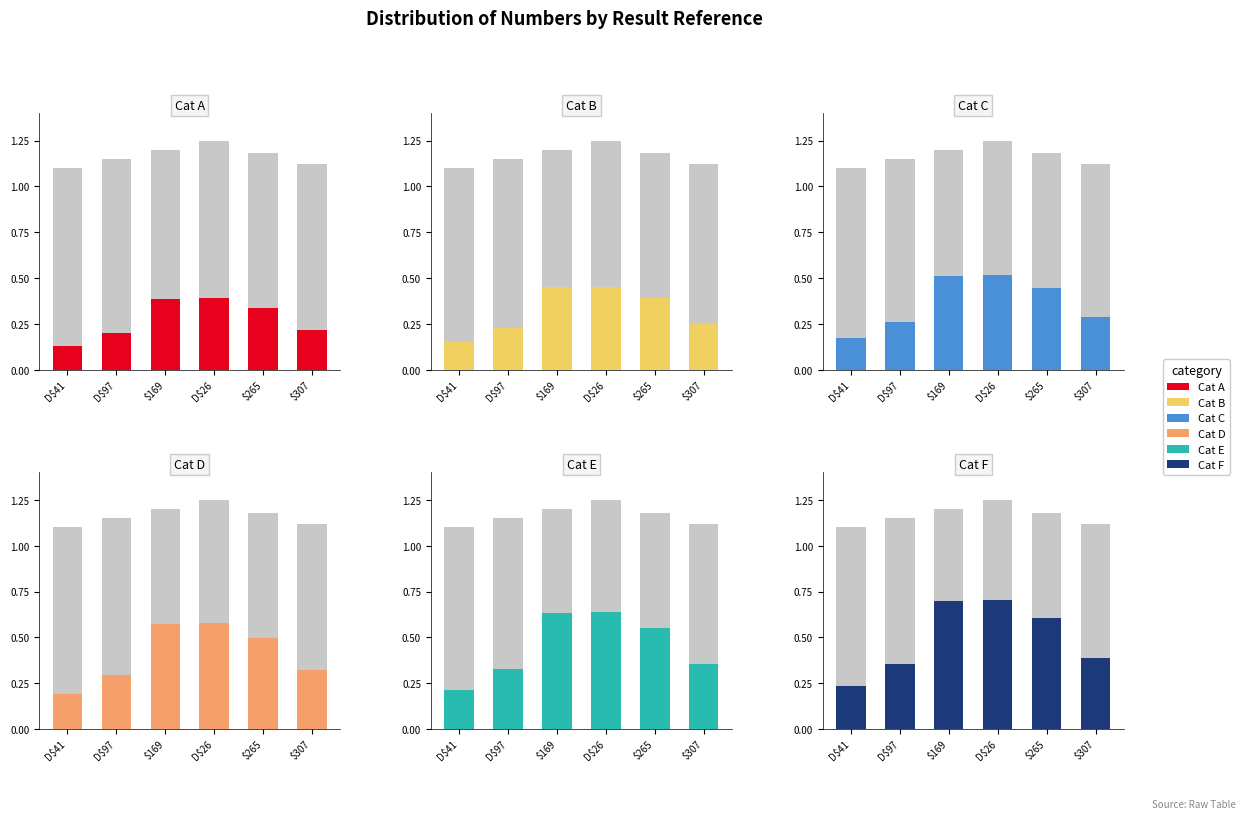

Which has a higher value, $307 or D$41?

$307